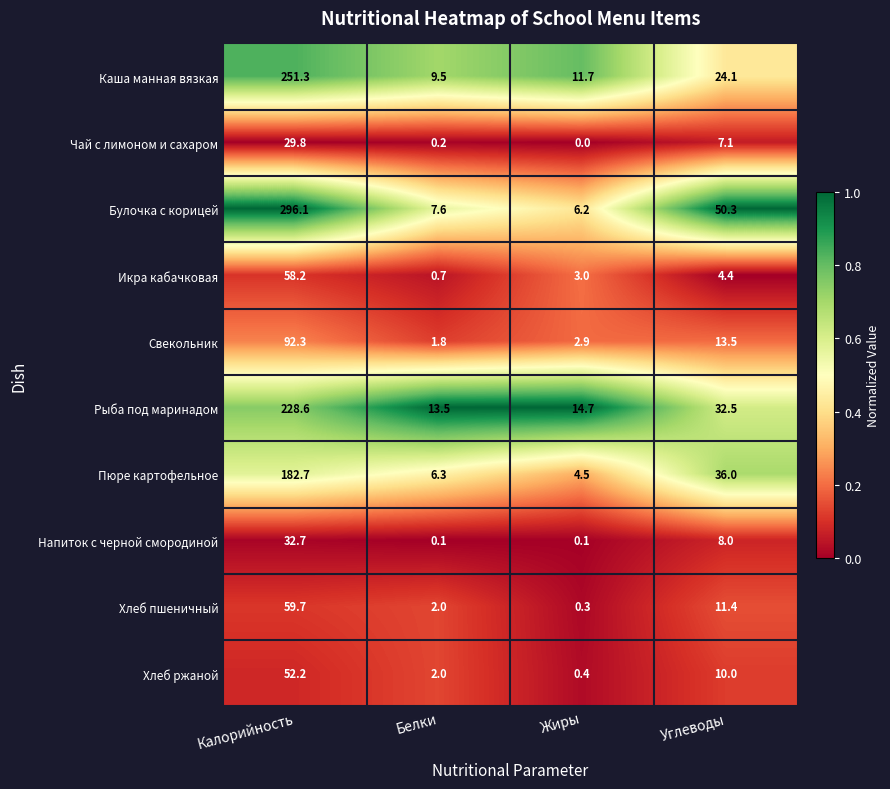

Rank the series by their maximum value, from highest to lowest.

Булочка с корицей, Каша манная вязкая, Рыба под маринадом, Пюре картофельное, Свекольник, Хлеб пшеничный, Икра кабачковая, Хлеб ржаной, Напиток с черной смородиной, Чай с лимоном и сахаром